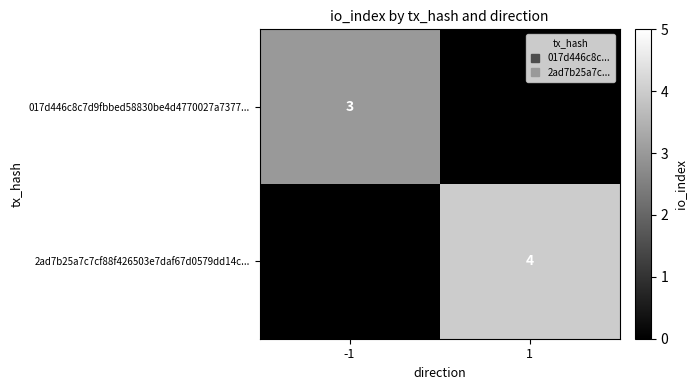

Rank the categories by 017d446c8c7d9fbbed58830be4d4770027a7377... value from lowest to highest.

1, -1